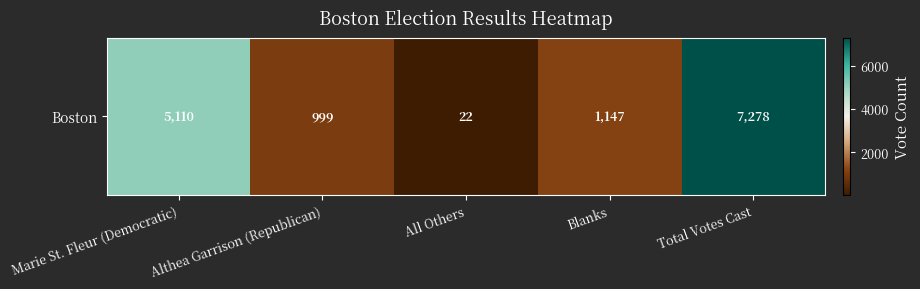

What is the sum of all values?

14556